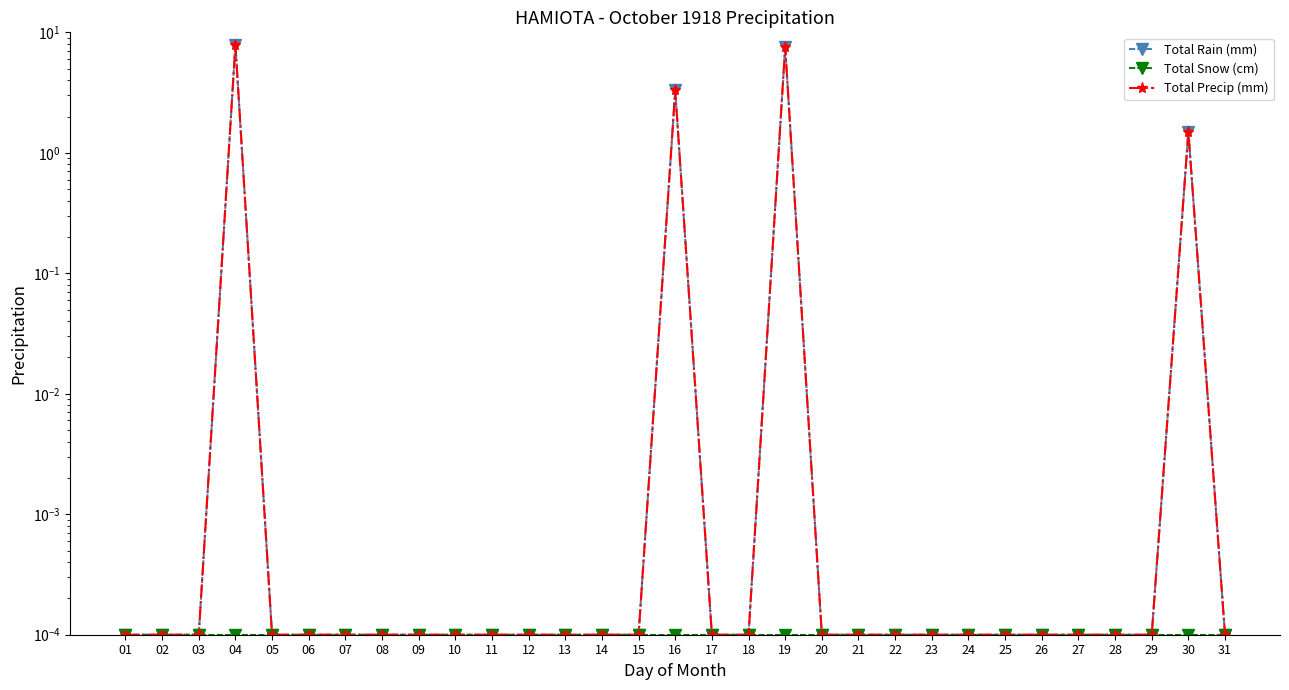

True or false: Total Rain (mm) has a value of 0.0 at 15.

False